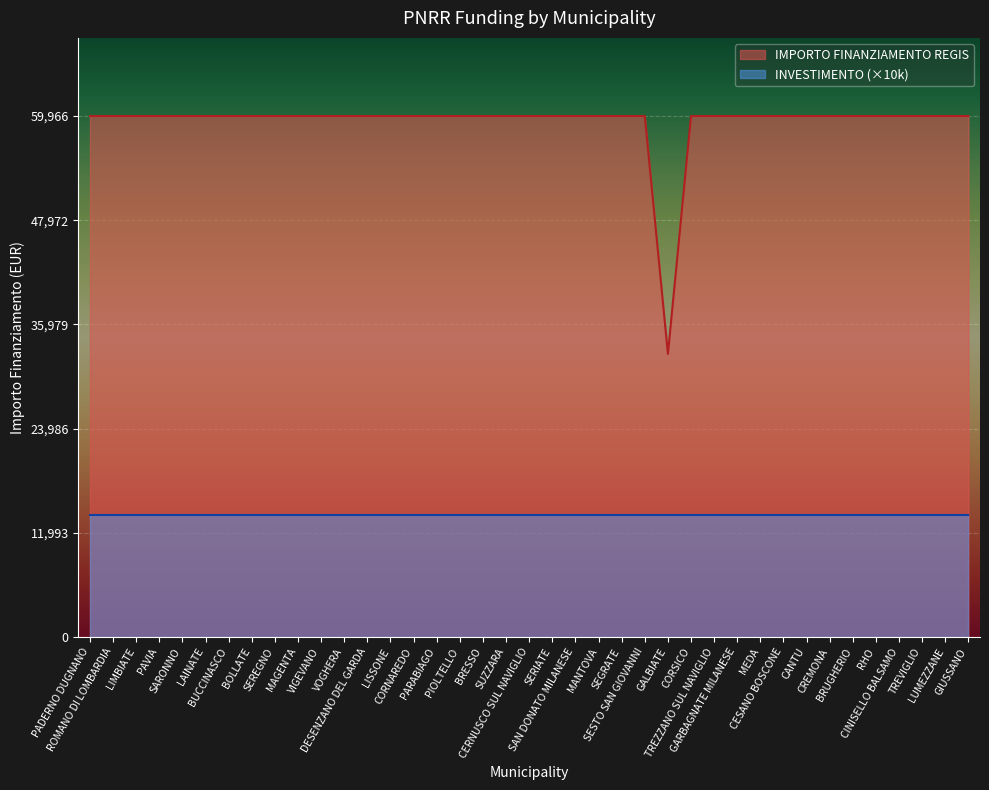

Count the number of data series in this chart.

2